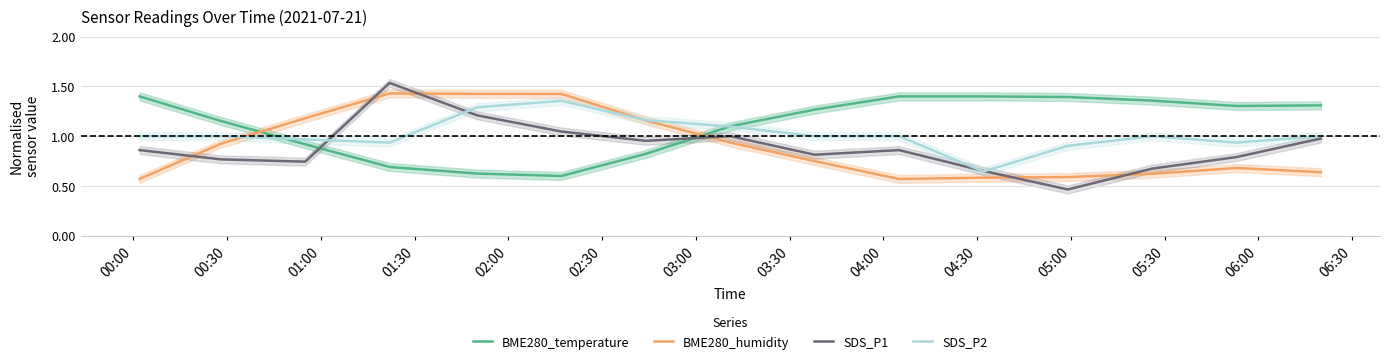

True or false: SDS_P1 and BME280_temperature cross at least once.

True